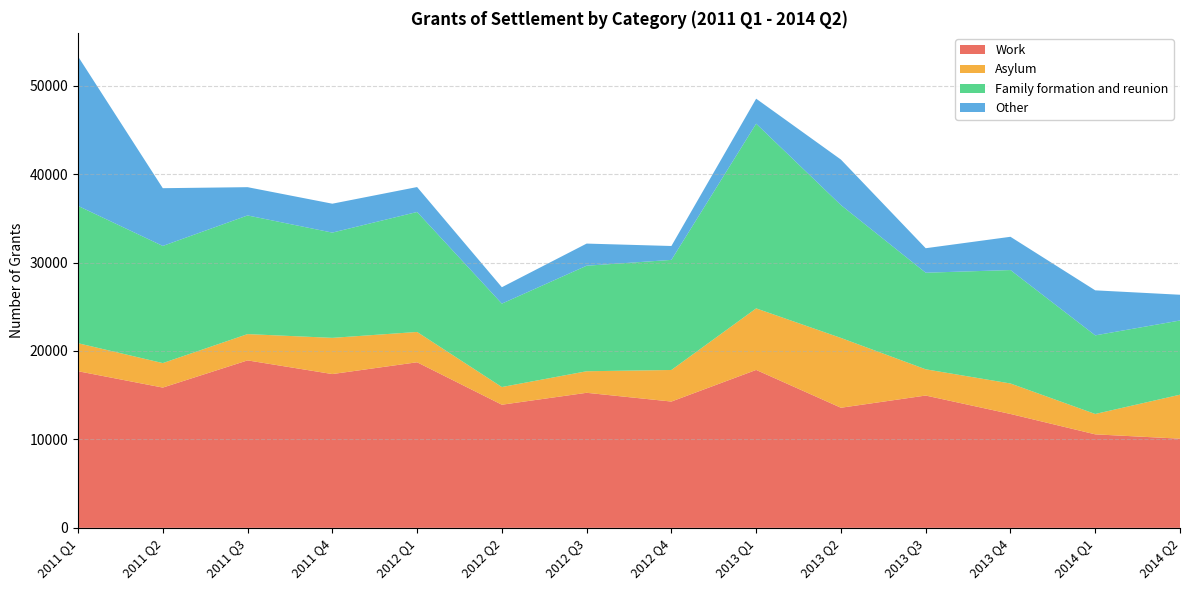

Reading left to right, extract all data points from this chart.

Work: 17709	15860	18934	17389	18722	13922	15270	14281	17856	13580	14960	12877	10572	10083
Asylum: 3168	2769	2973	4093	3428	2000	2437	3569	6959	7893	2967	3447	2304	4973
Family formation and reunion: 15526	13245	13415	11900	13565	9430	11931	12448	20882	15022	10921	12824	8888	8389
Other: 16900	6530	3198	3269	2818	1855	2503	1570	2826	5144	2769	3762	5090	2911